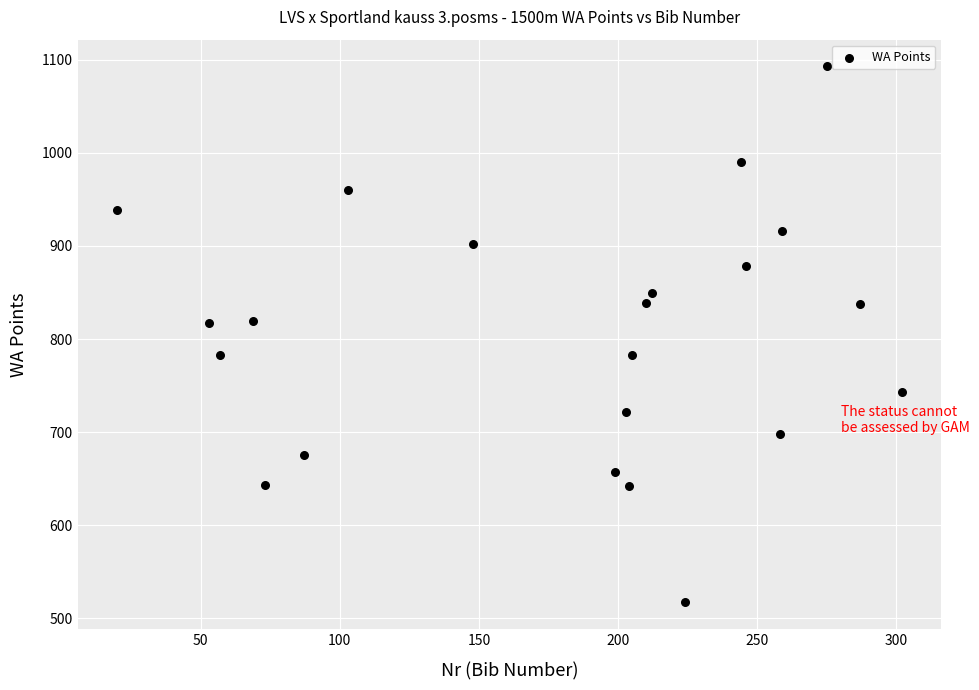

What is the range of Y values (max minus min)?

576